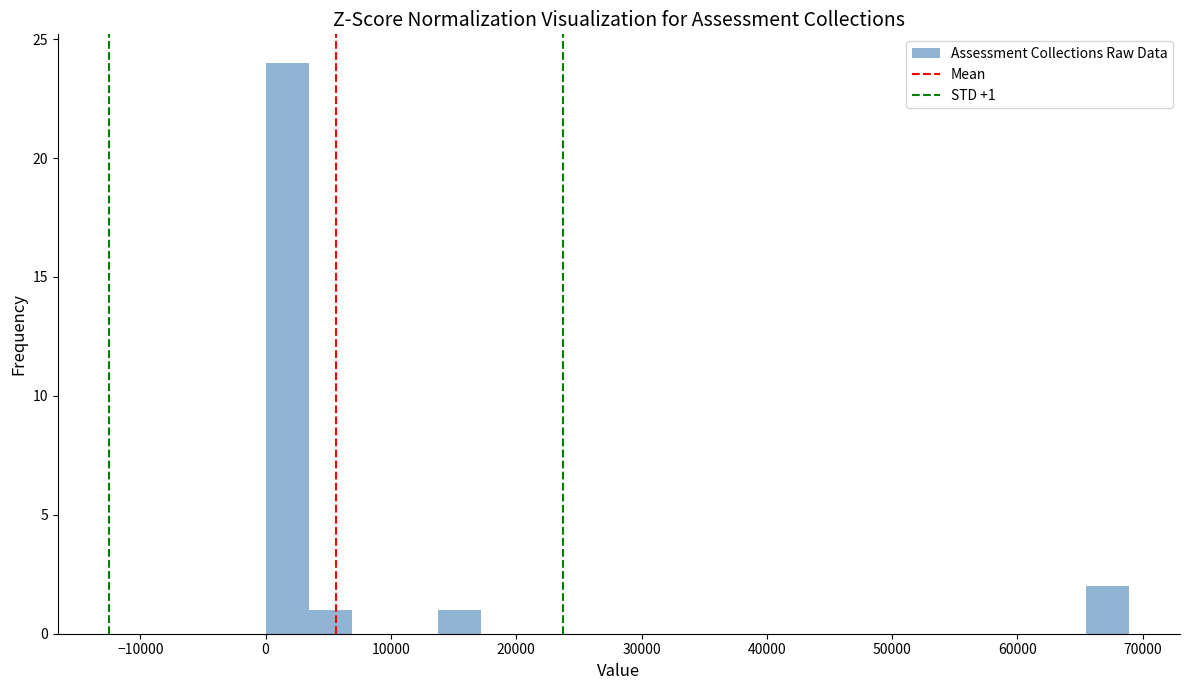

Around what value on the x-axis is the tallest bar? Give the approximate position of its centre, as read against the axis.

2000